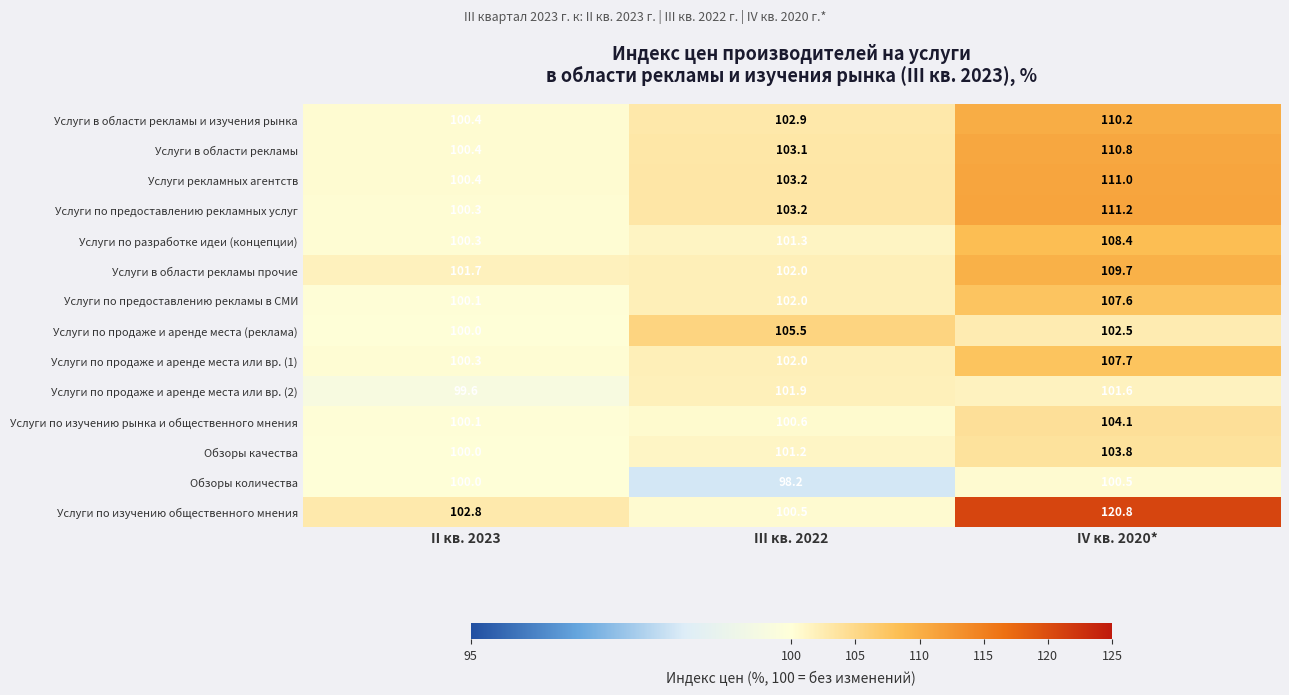

Read the Услуги в области рекламы value at II кв. 2023.

100.4